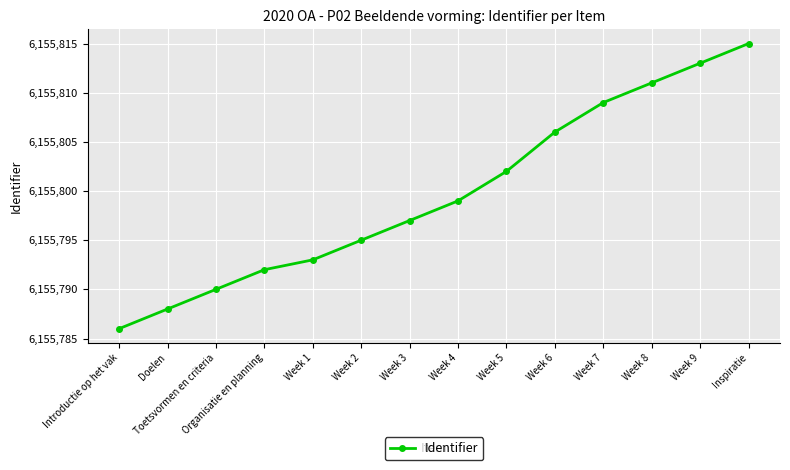

True or false: the data has more than 2 interior local peaks.

False